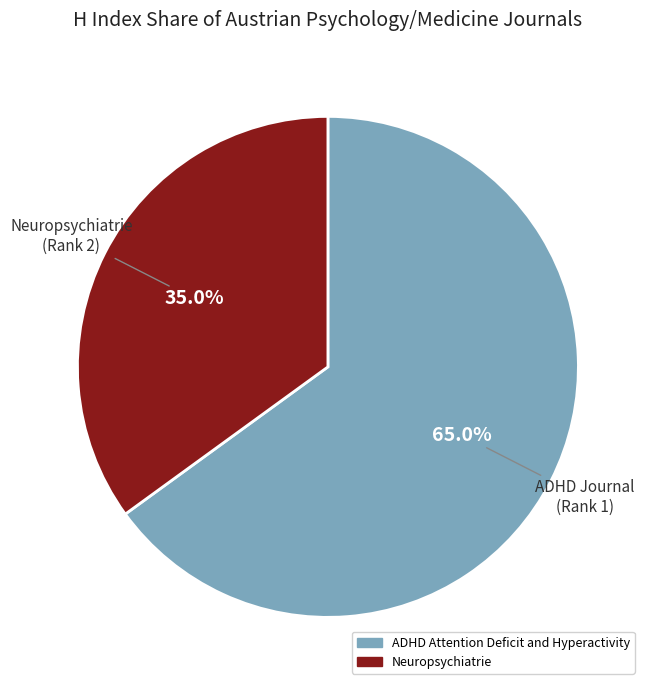

Which has a higher value, Neuropsychiatrie or ADHD Attention Deficit and Hyperactivity?

ADHD Attention Deficit and Hyperactivity